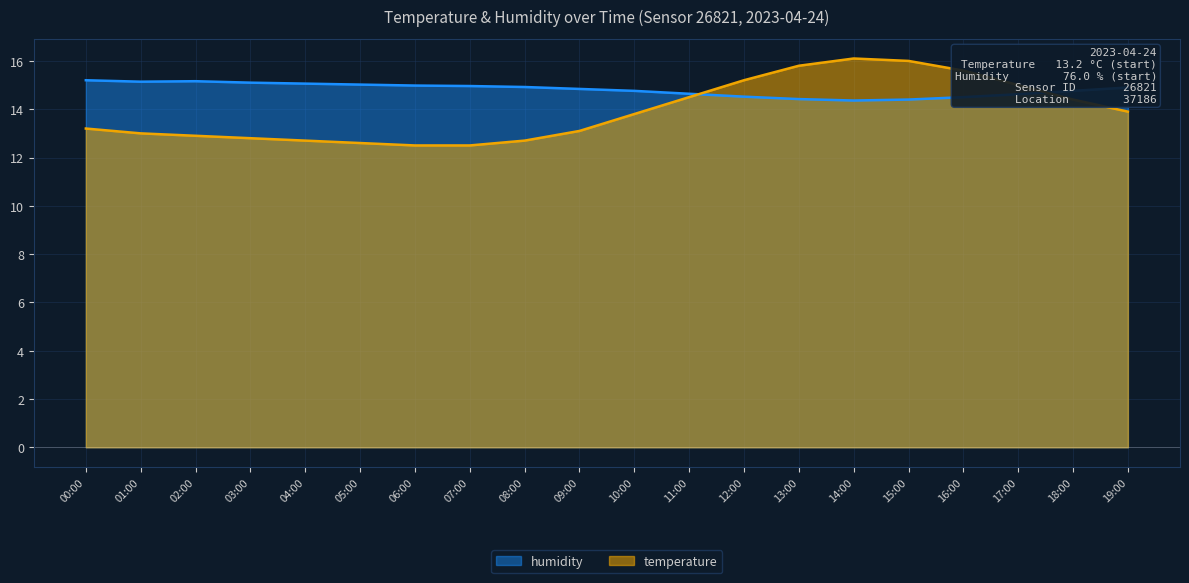

Which has a higher value, 17:00 or 16:00?

16:00